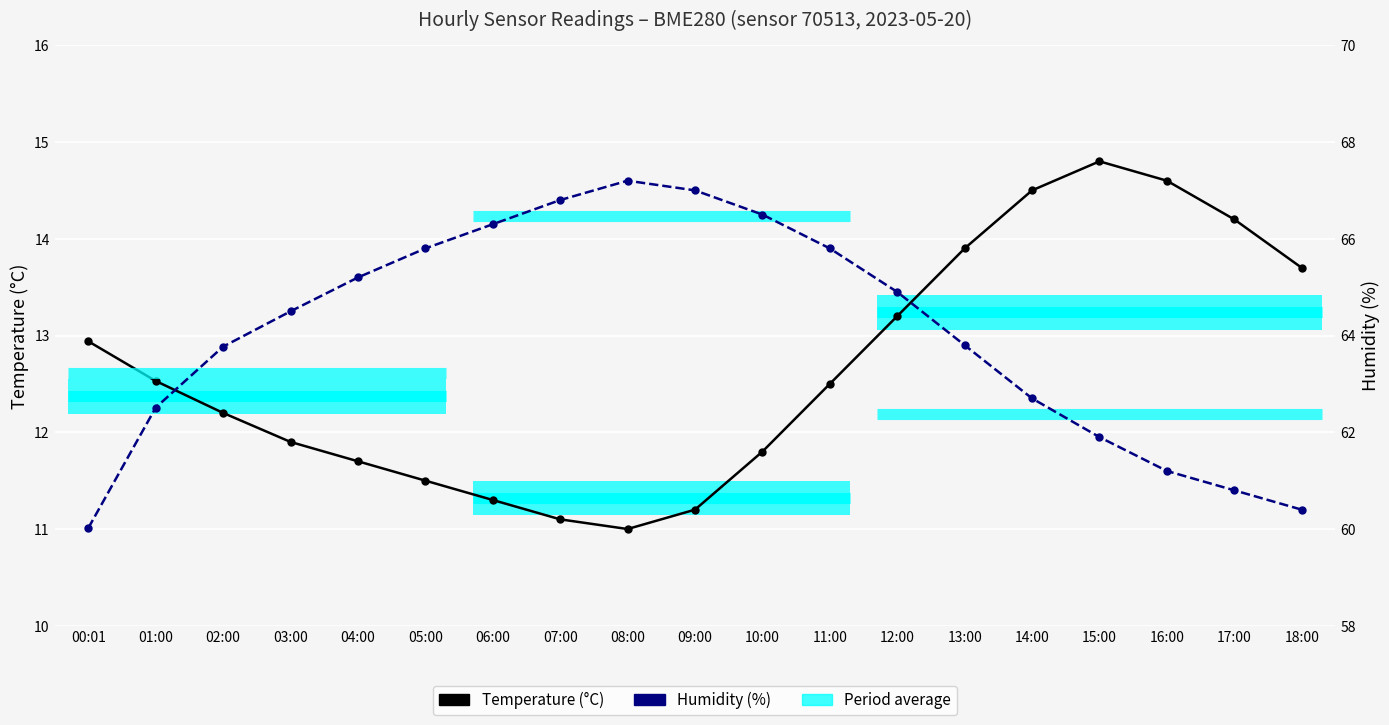

List the series in order of their overall mean, lowest first.

temperature, humidity